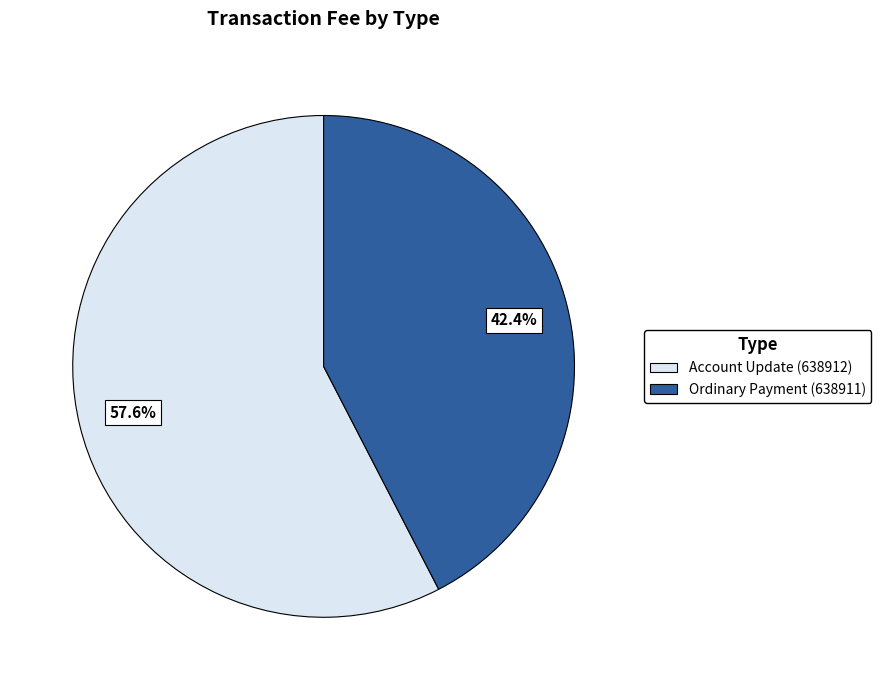

Does Ordinary Payment (638911) account for over 50% of the chart?

No